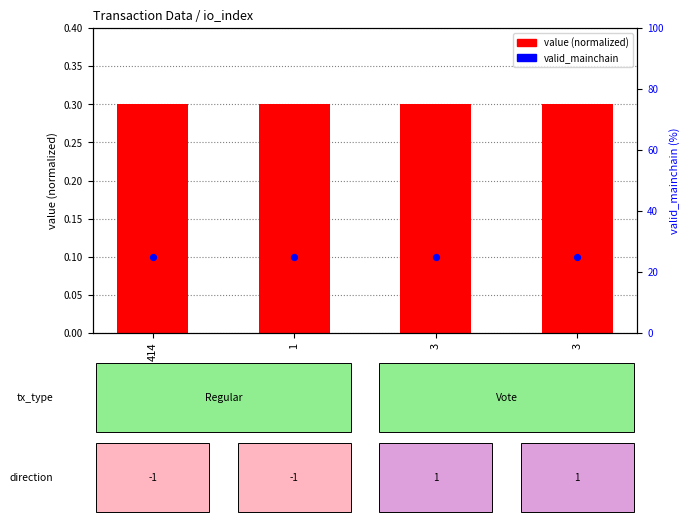

Which series has the largest Y range (max minus min)?

value (normalized)